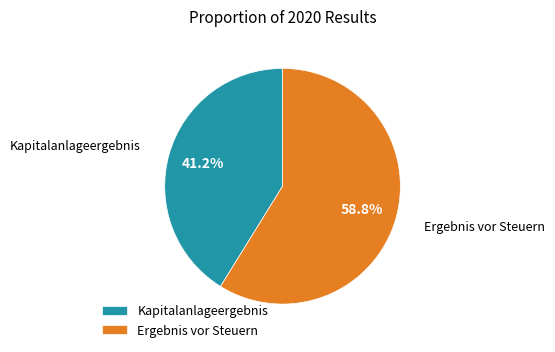

Rank the categories by value from lowest to highest.

Kapitalanlageergebnis, Ergebnis vor Steuern